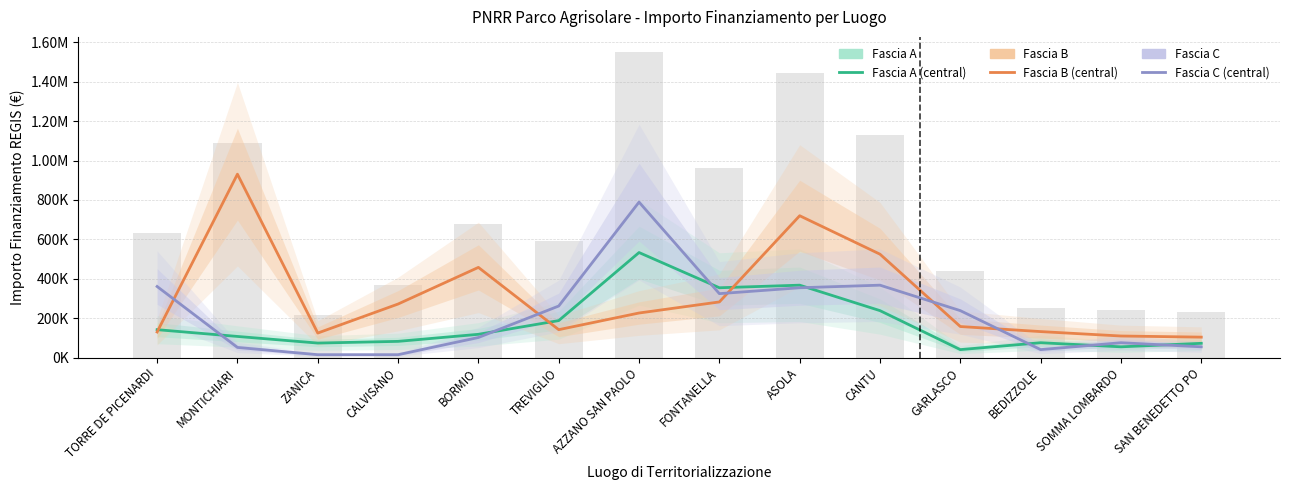

What is the minimum value shown in the chart?

15440.0